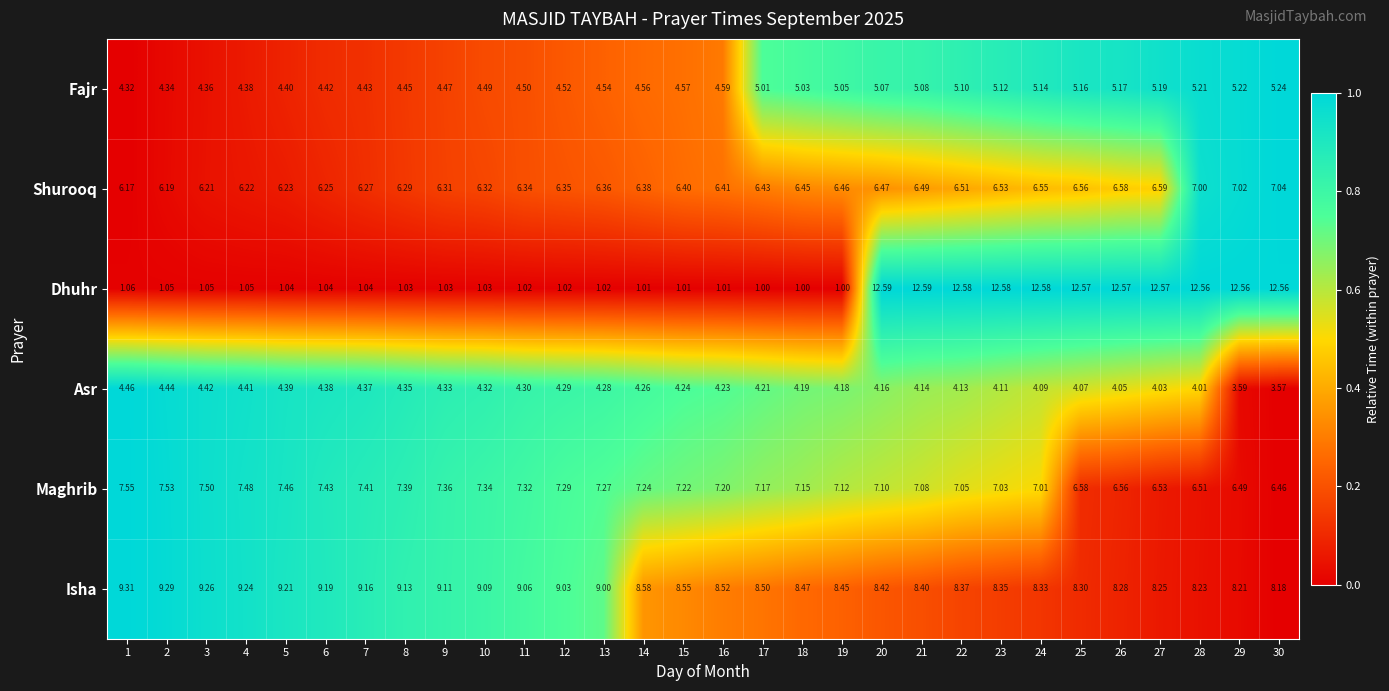

Which series has the largest range (max minus min)?

Dhuhr